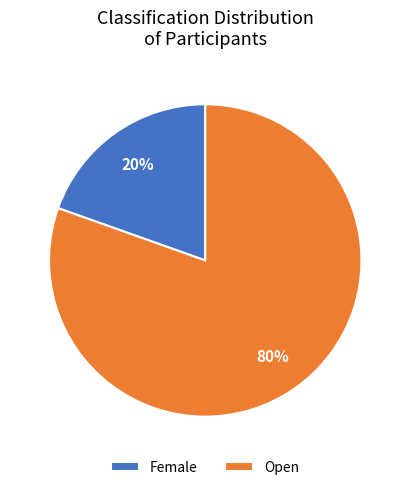

Is there any slice that represents more than half of the pie?

Yes